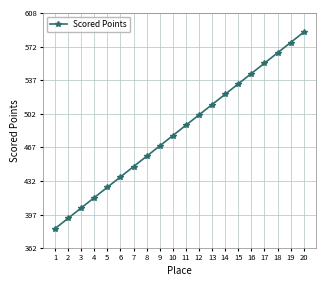

True or false: the data has more than 1 interior local peaks.

False